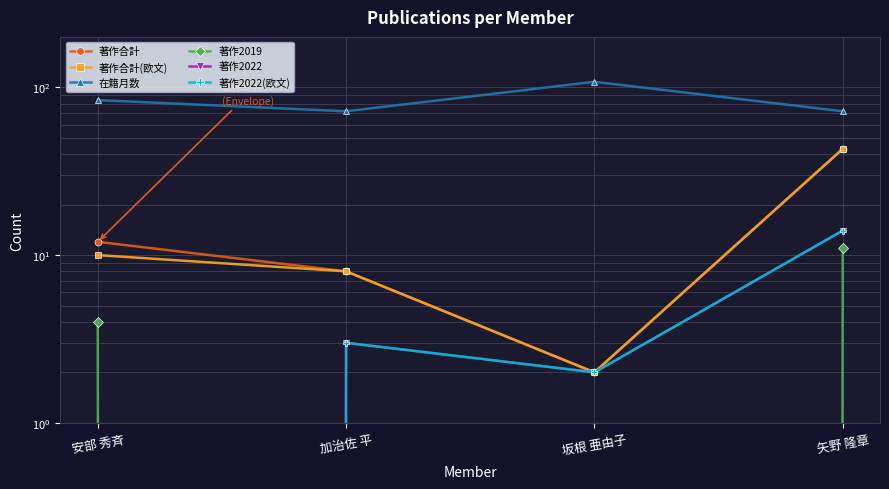

What is the total value across all series at 坂根 亜由子?

116